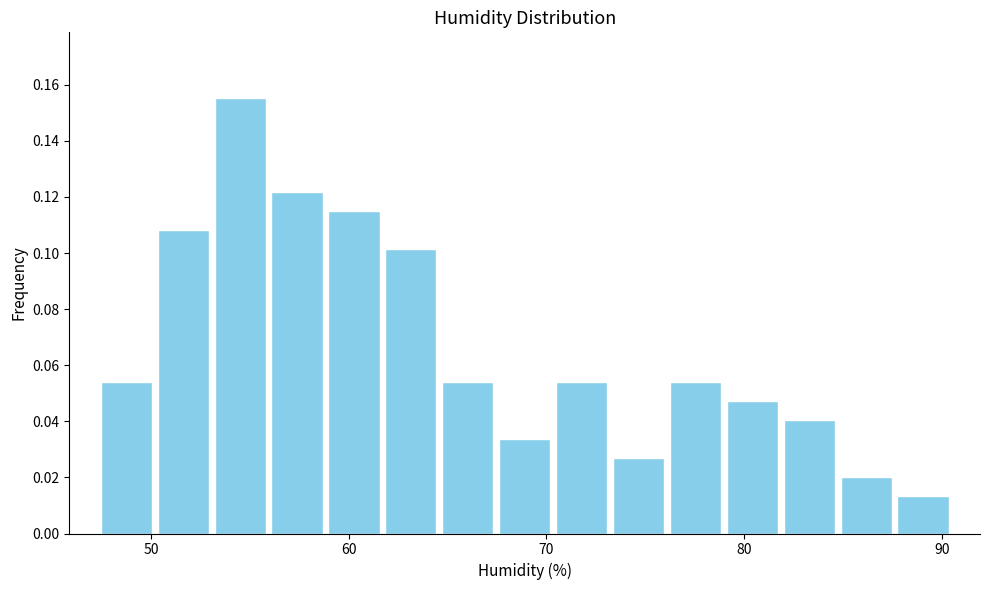

Around what value on the x-axis is the tallest bar? Give the approximate position of its centre, as read against the axis.

55